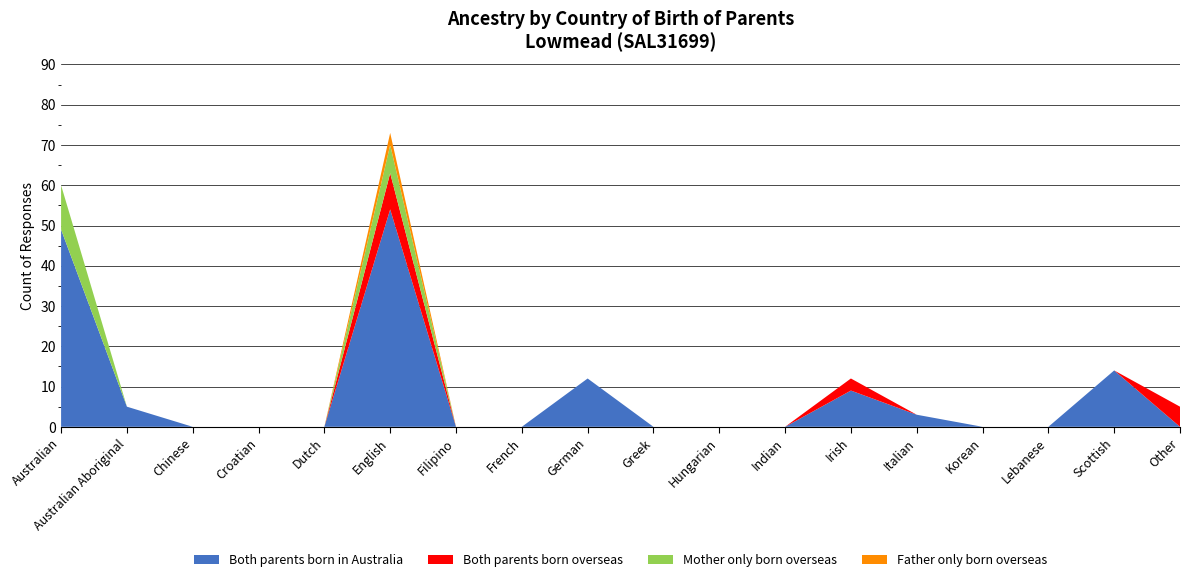

Reading left to right, transcribe all the data shown in this chart.

Both parents born in Australia: Australian=49	Australian Aboriginal=5	Chinese=0	Croatian=0	Dutch=0	English=54	Filipino=0	French=0	German=12	Greek=0	Hungarian=0	Indian=0	Irish=9	Italian=3	Korean=0	Lebanese=0	Scottish=14	Other=0
Both parents born overseas: Australian=0	Australian Aboriginal=0	Chinese=0	Croatian=0	Dutch=0	English=9	Filipino=0	French=0	German=0	Greek=0	Hungarian=0	Indian=0	Irish=3	Italian=0	Korean=0	Lebanese=0	Scottish=0	Other=5
Mother only born overseas: Australian=11	Australian Aboriginal=0	Chinese=0	Croatian=0	Dutch=0	English=7	Filipino=0	French=0	German=0	Greek=0	Hungarian=0	Indian=0	Irish=0	Italian=0	Korean=0	Lebanese=0	Scottish=0	Other=0
Father only born overseas: Australian=0	Australian Aboriginal=0	Chinese=0	Croatian=0	Dutch=0	English=3	Filipino=0	French=0	German=0	Greek=0	Hungarian=0	Indian=0	Irish=0	Italian=0	Korean=0	Lebanese=0	Scottish=0	Other=0